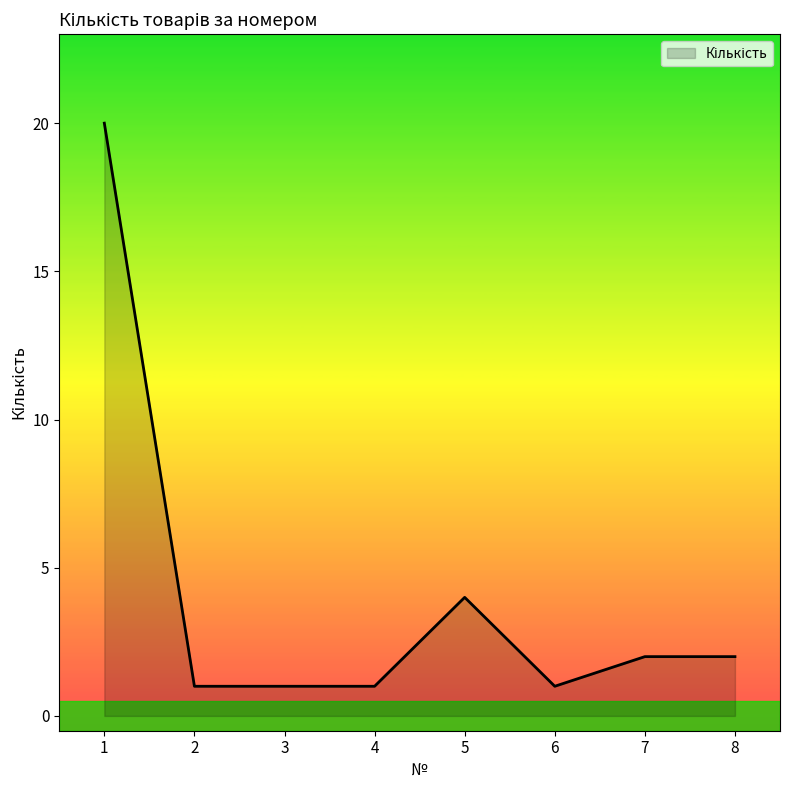

Where is the data nearest to the value 10?

5